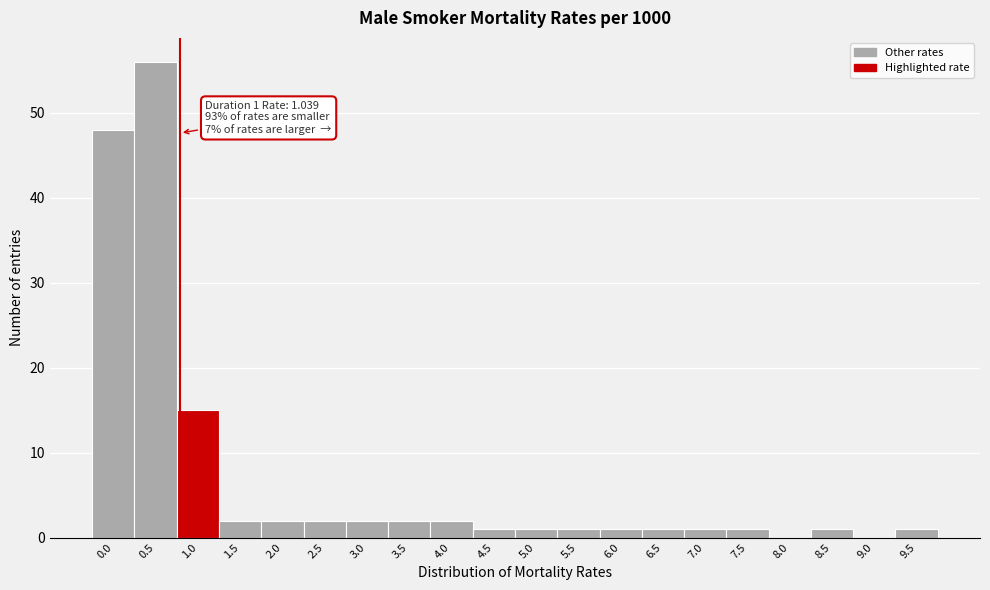

Reading left to right, what are all the values shown in this chart?

0.0=48	0.5=56	1.0=15	1.5=2	2.0=2	2.5=2	3.0=2	3.5=2	4.0=2	4.5=1	5.0=1	5.5=1	6.0=1	6.5=1	7.0=1	7.5=1	8.0=0	8.5=1	9.0=0	9.5=1